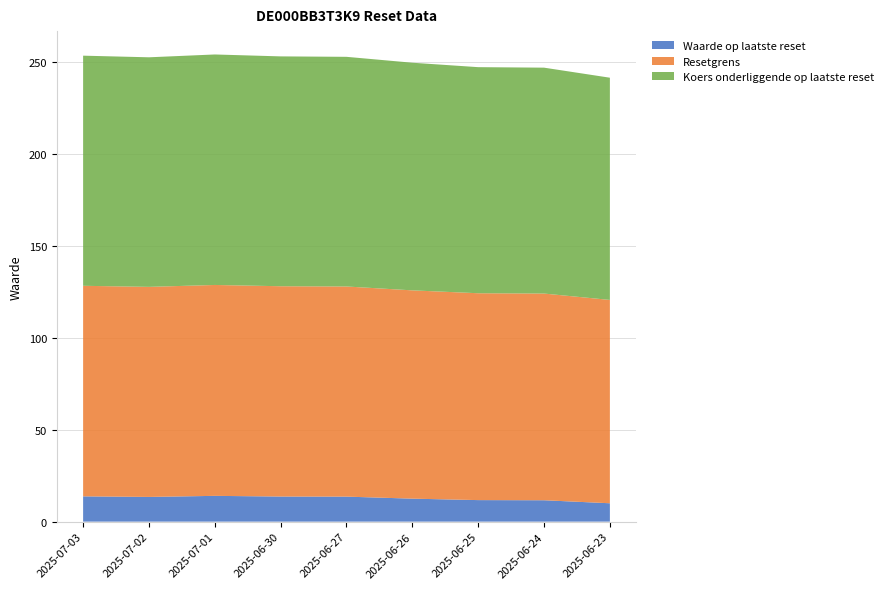

Reading left to right, transcribe all the data shown in this chart.

Waarde op laatste reset: 13.8	13.4	14.0	13.7	13.6	12.5	11.7	11.6	10.0
Resetgrens: 114.6	114.3	114.8	114.5	114.4	113.4	112.6	112.5	110.7
Koers onderliggende op laatste reset: 125.2	125.0	125.5	125.1	125.0	123.9	123.0	123.0	121.0